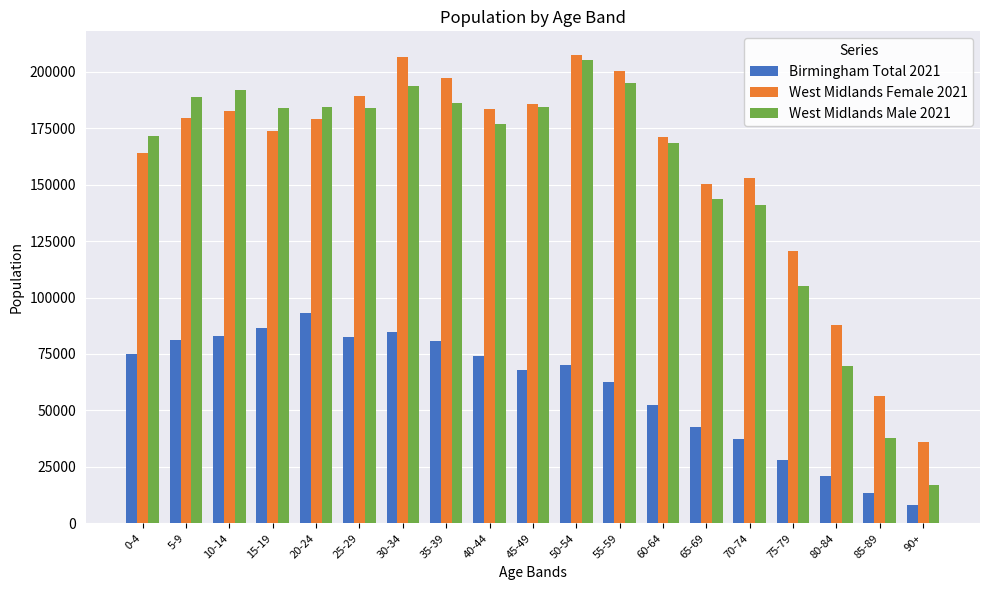

What is the approximate value of West Midlands Male 2021 at 10-14, to the nearest 50?

191900